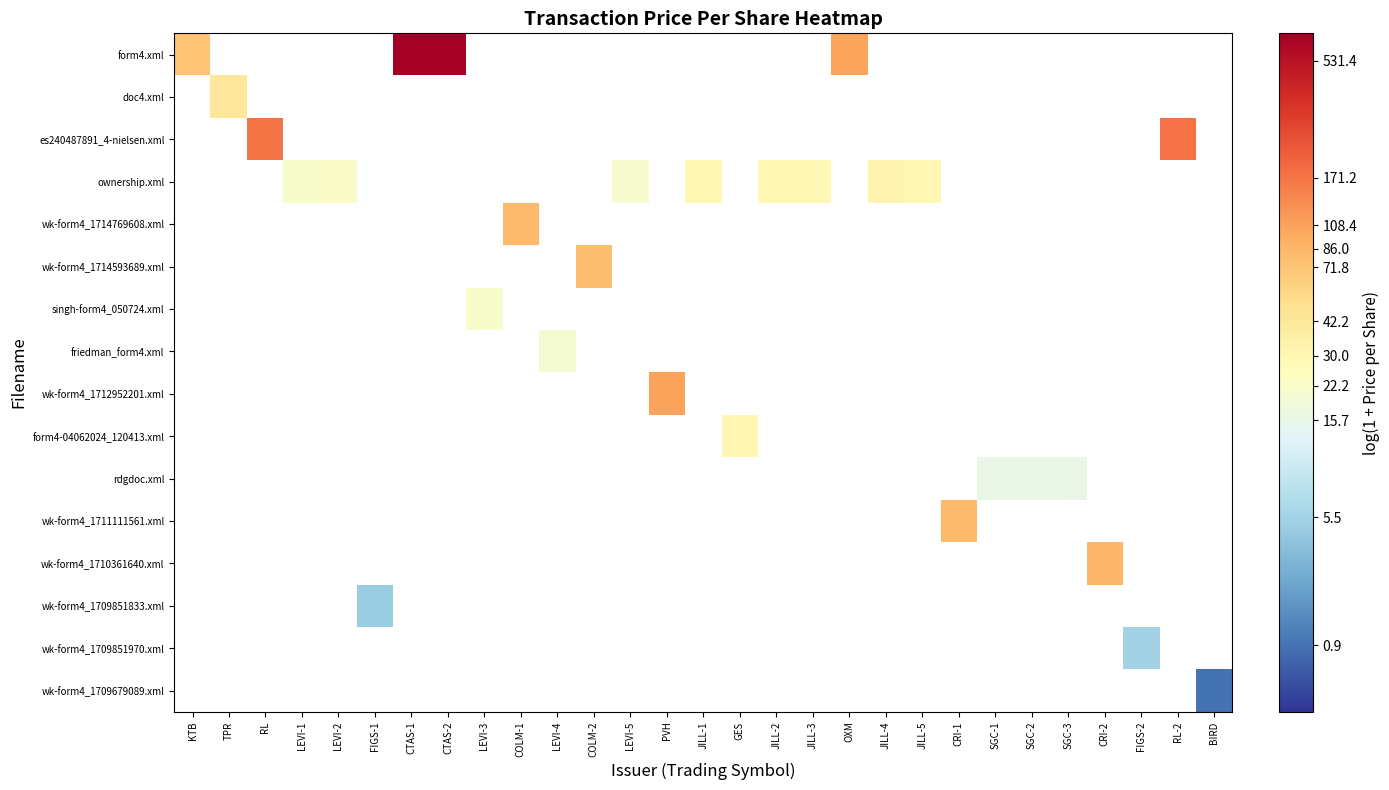

Is the value of wk-form4_1712952201.xml at COLM-2 greater than the value of wk-form4_1714593689.xml at COLM-1?

No